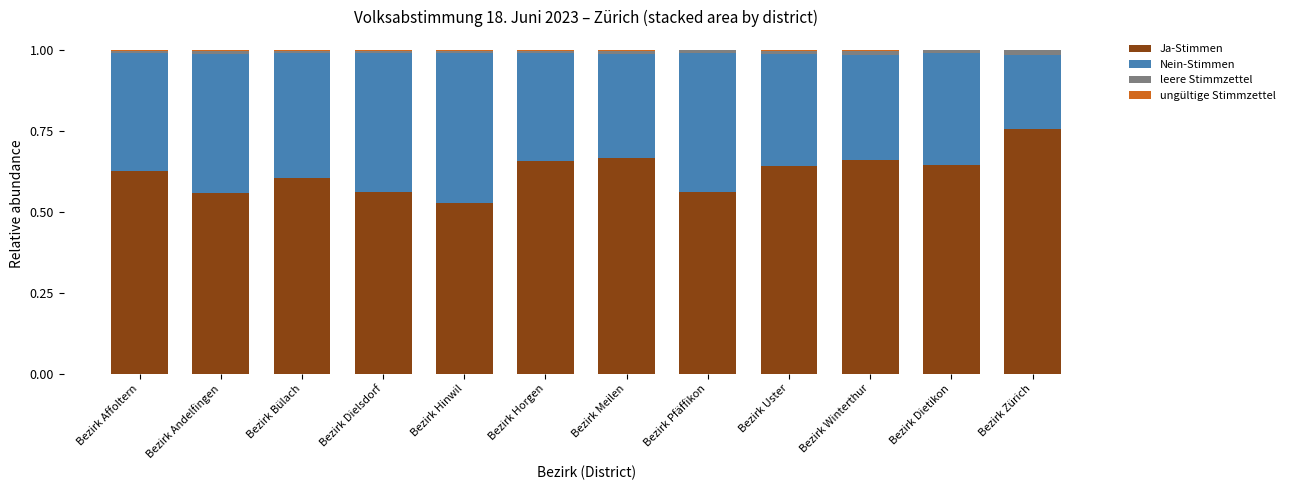

Are the bars horizontal?

No